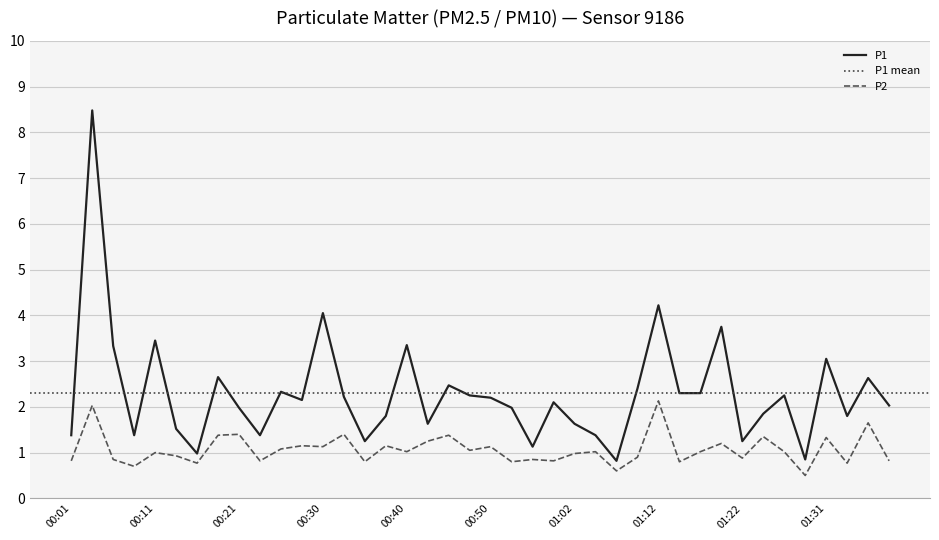

Where is the first local maximum for P2?

00:03